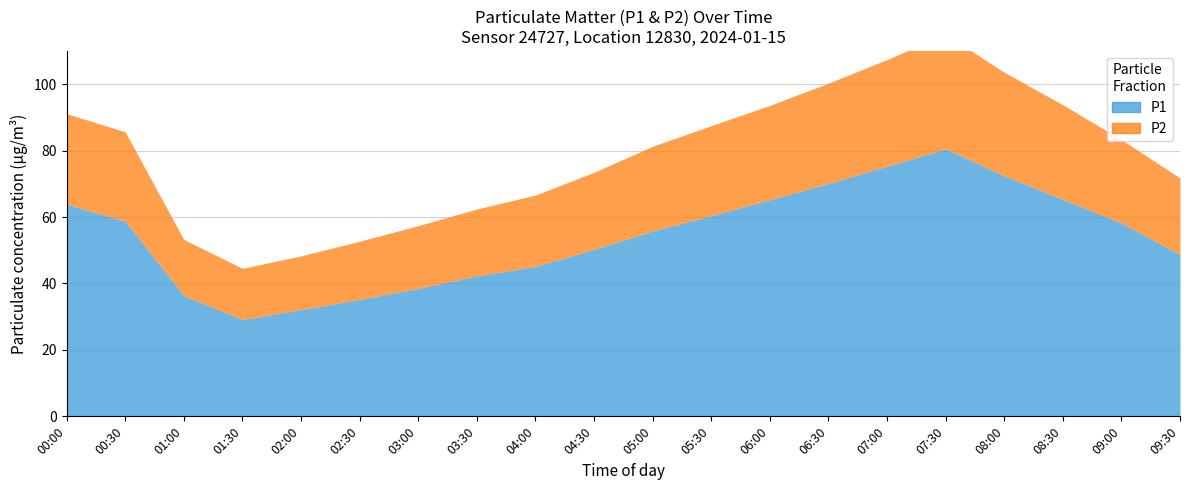

How many lines are shown in the chart?

2